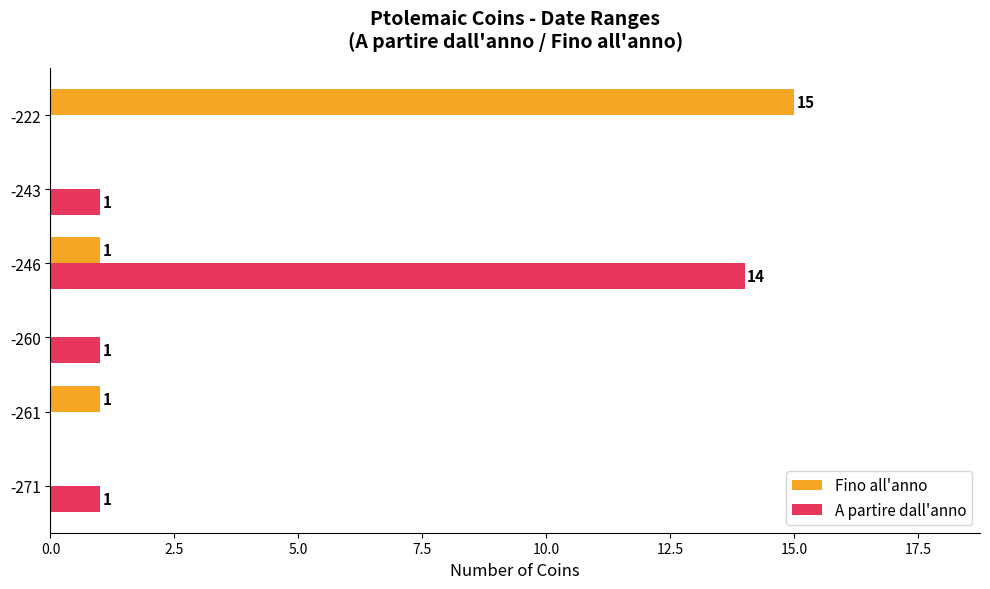

The value of Fino all'anno at -222 is 15. True or false?

True